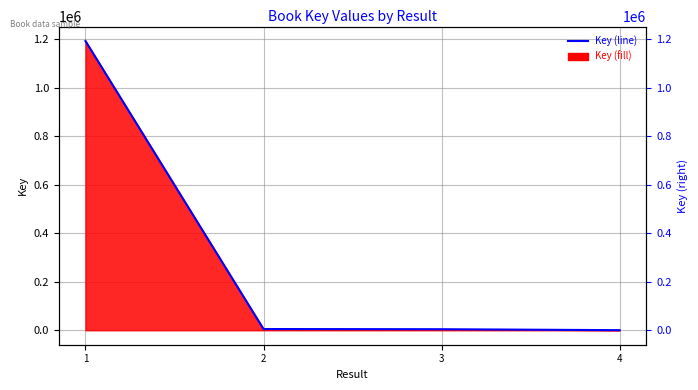

Reading right to left, list all the values displayed in this chart.

371	4299	5072	1192684